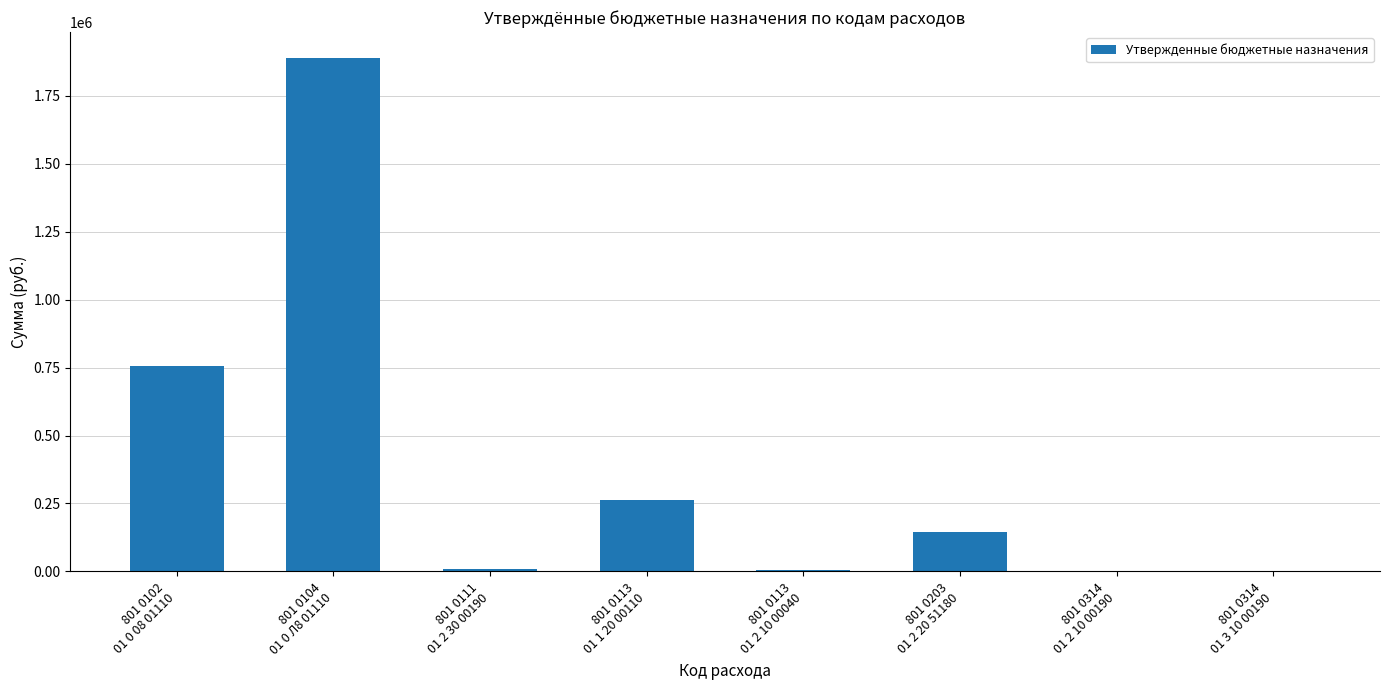

What is the maximum value shown in the chart?

1890590